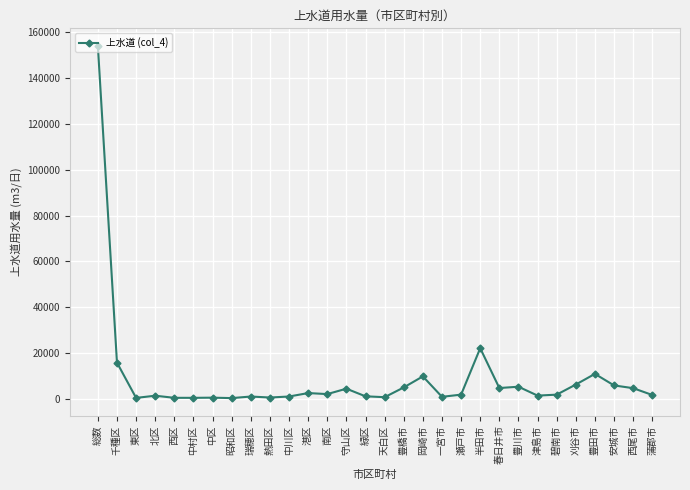

The chart shows a value of 12250 at 半田市. True or false?

False